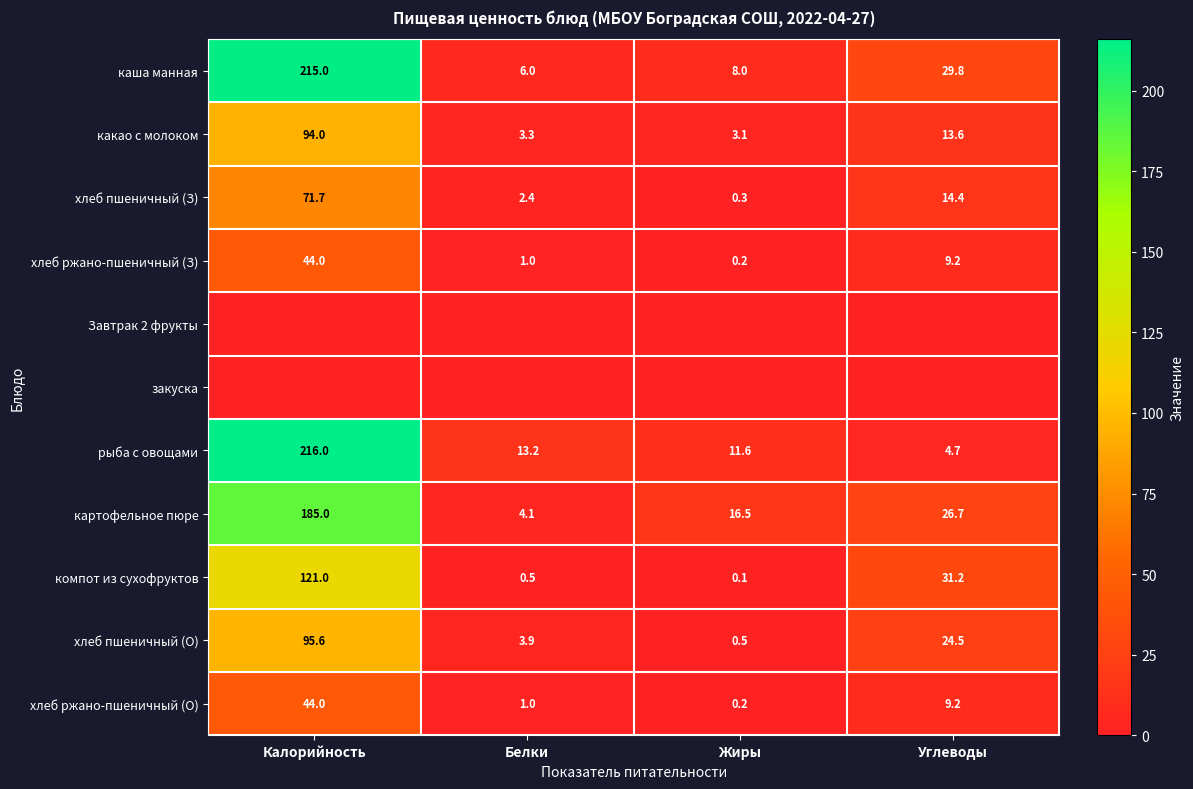

Read the какао с молоком value at Жиры.

3.1